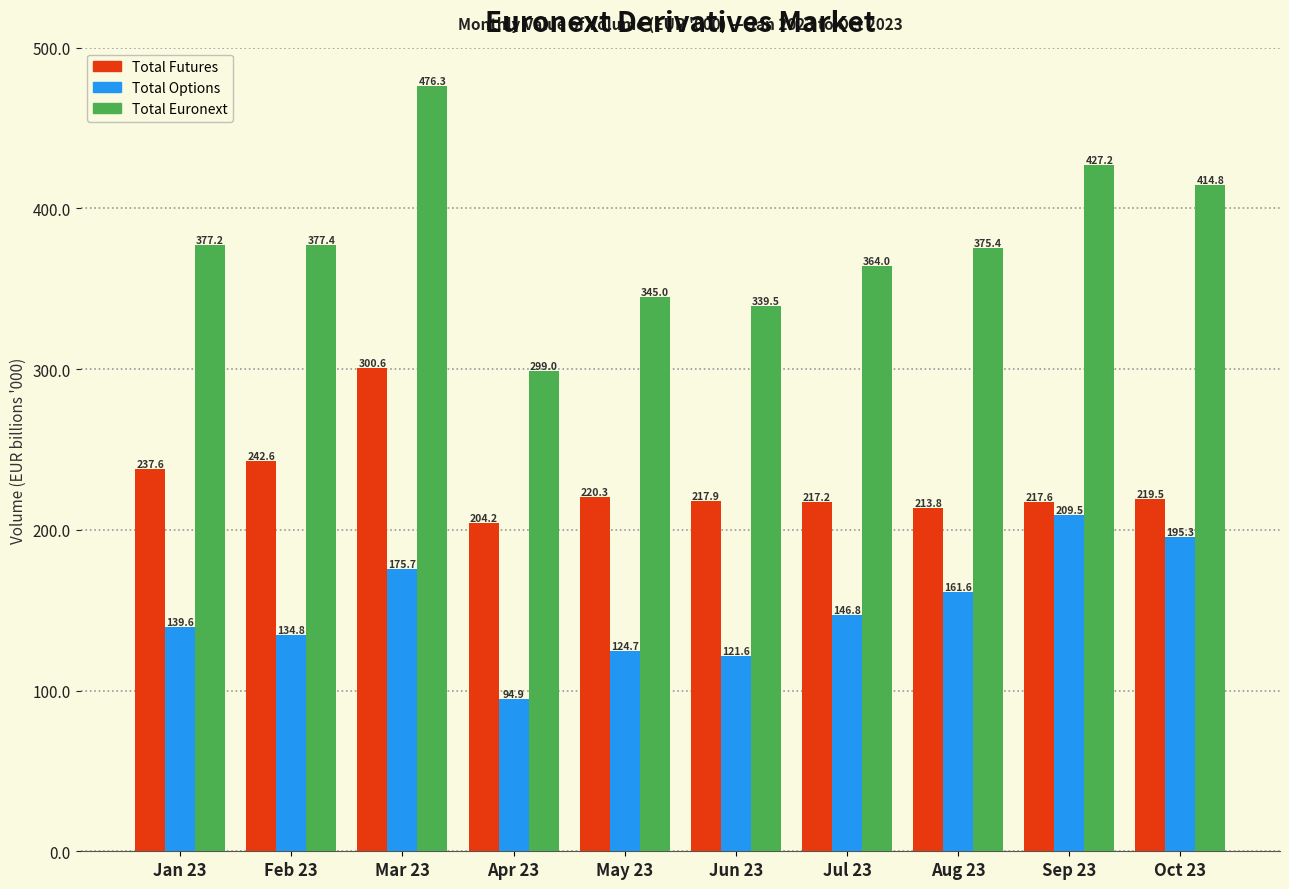

Reading right to left, transcribe all the data shown in this chart.

Total Futures: 219.5	217.6	213.8	217.2	217.9	220.3	204.2	300.6	242.6	237.6
Total Options: 195.3	209.5	161.6	146.8	121.6	124.7	94.9	175.7	134.8	139.6
Total Euronext: 414.8	427.2	375.4	364.0	339.5	345.0	299.0	476.3	377.4	377.2